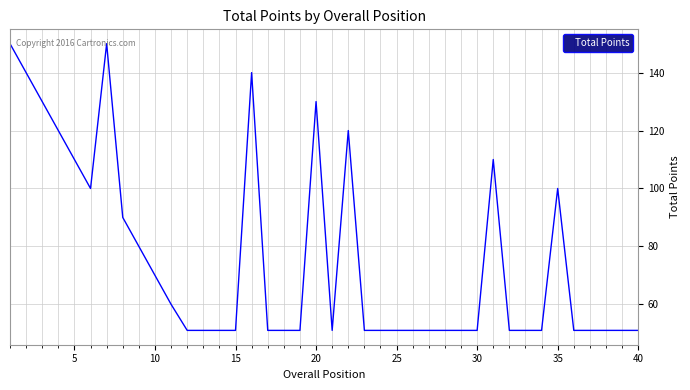

How many categories are shown in the chart?

40